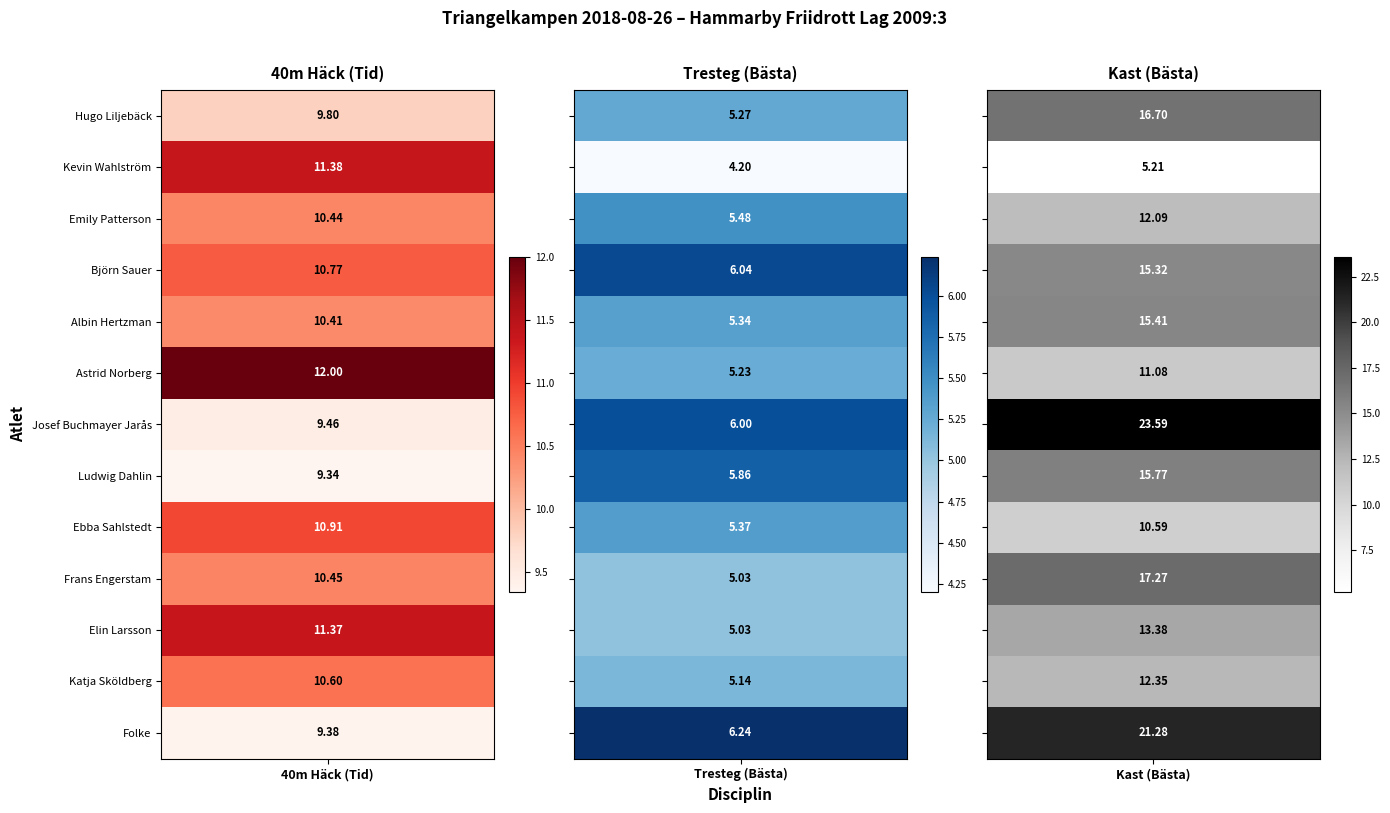

Reading right to left, what are all the values shown in this chart?

Hugo Liljebäck: 16.7	5.3	9.8
Kevin Wahlström: 5.2	4.2	11.4
Emily Patterson: 12.1	5.5	10.4
Björn Sauer: 15.3	6.0	10.8
Albin Hertzman: 15.4	5.3	10.4
Astrid Norberg: 11.1	5.2	12.0
Josef Buchmayer Jarås: 23.6	6.0	9.5
Ludwig Dahlin: 15.8	5.9	9.3
Ebba Sahlstedt: 10.6	5.4	10.9
Frans Engerstam: 17.3	5.0	10.4
Elin Larsson: 13.4	5.0	11.4
Katja Sköldberg: 12.3	5.1	10.6
Folke: 21.3	6.2	9.4